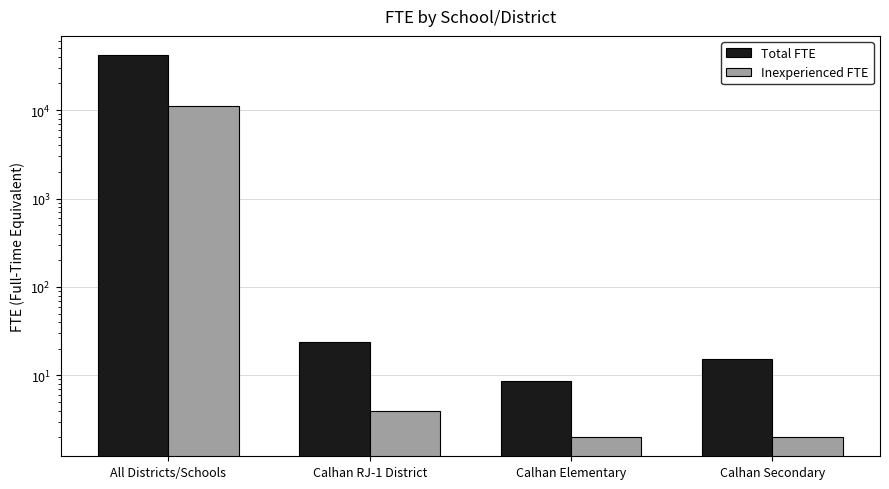

What is the sum of the Inexperienced FTE values at Calhan RJ-1 District and All Districts/Schools?

11148.8